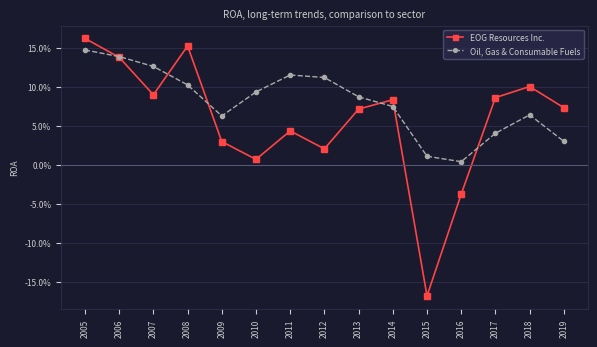

Between which two adjacent categories do EOG Resources Inc. and Oil, Gas & Consumable Fuels first intersect?

2005 and 2006